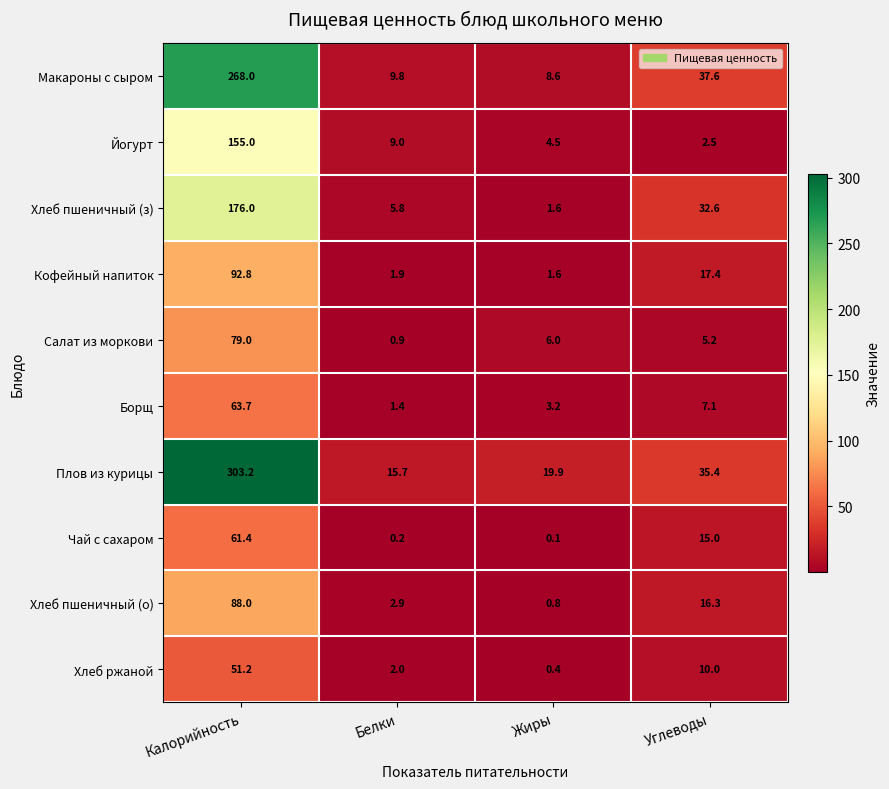

At which category is the sum across all series the highest?

Калорийность